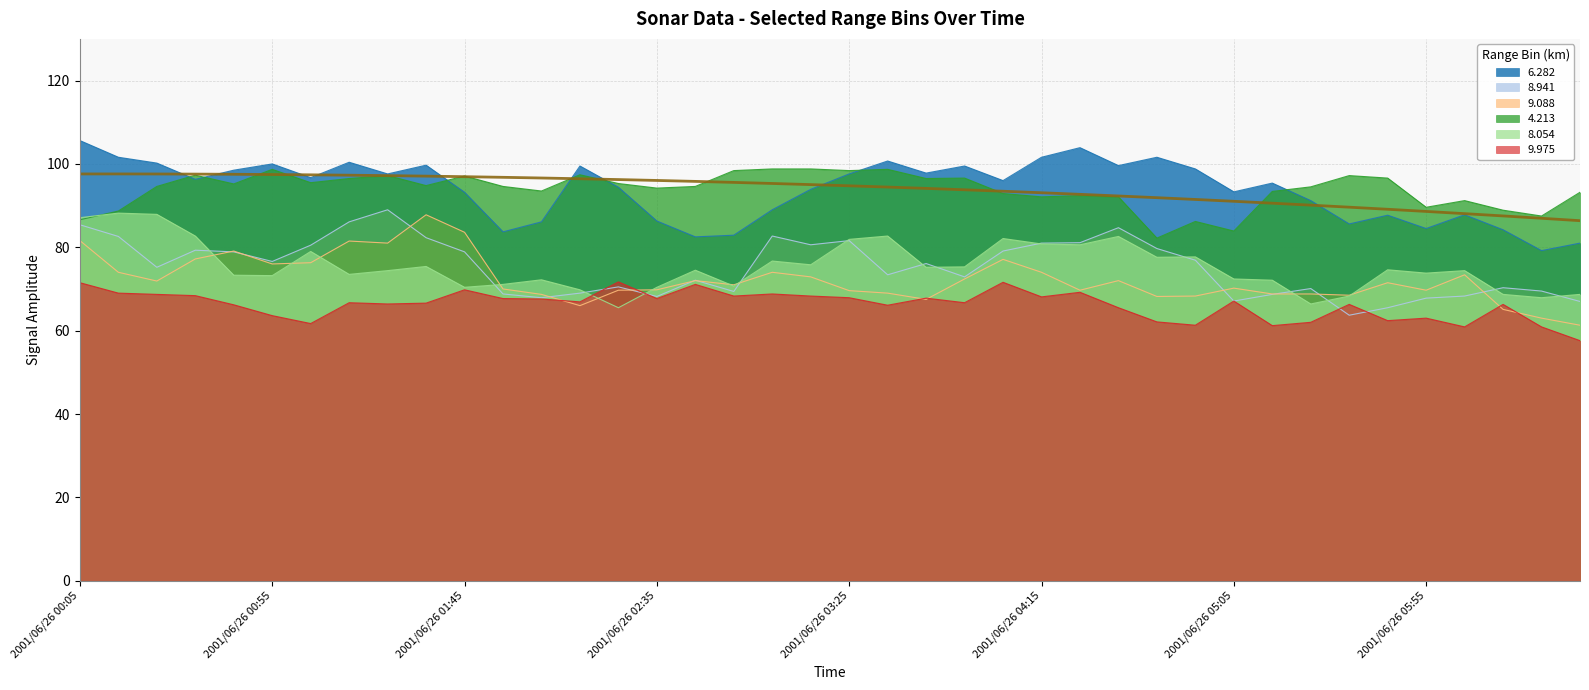

What is the difference between the highest and lowest values at 2001/06/26 00:55?

36.4